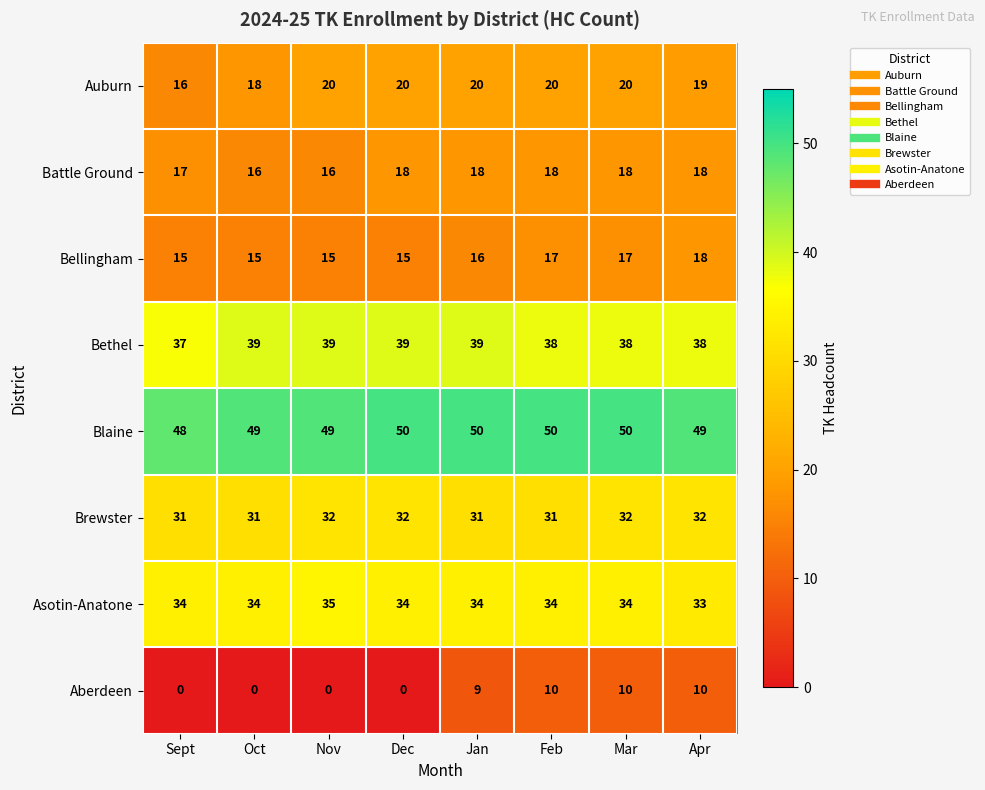

What is the difference between the highest and lowest values at Mar?

40